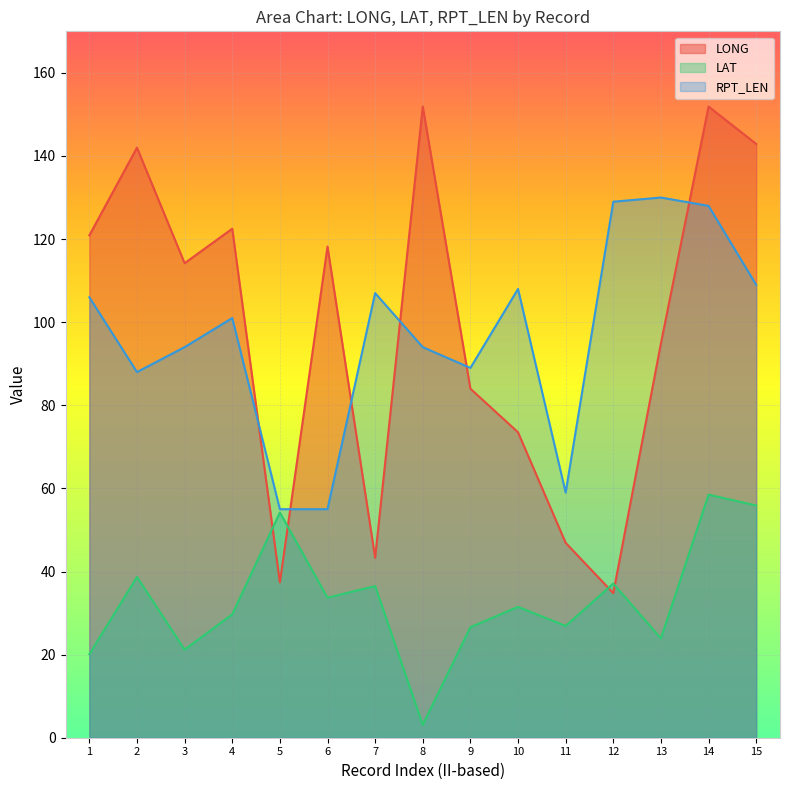

Where is LONG nearest to the value 93?

13